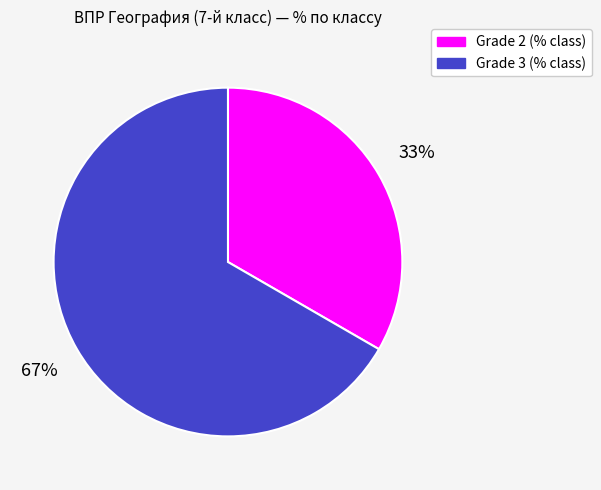

Do Grade 2 (% class) and Grade 3 (% class) together represent more than half of the pie?

Yes